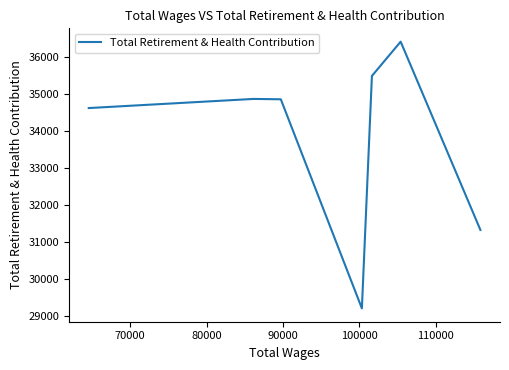

What is the average value?

33820